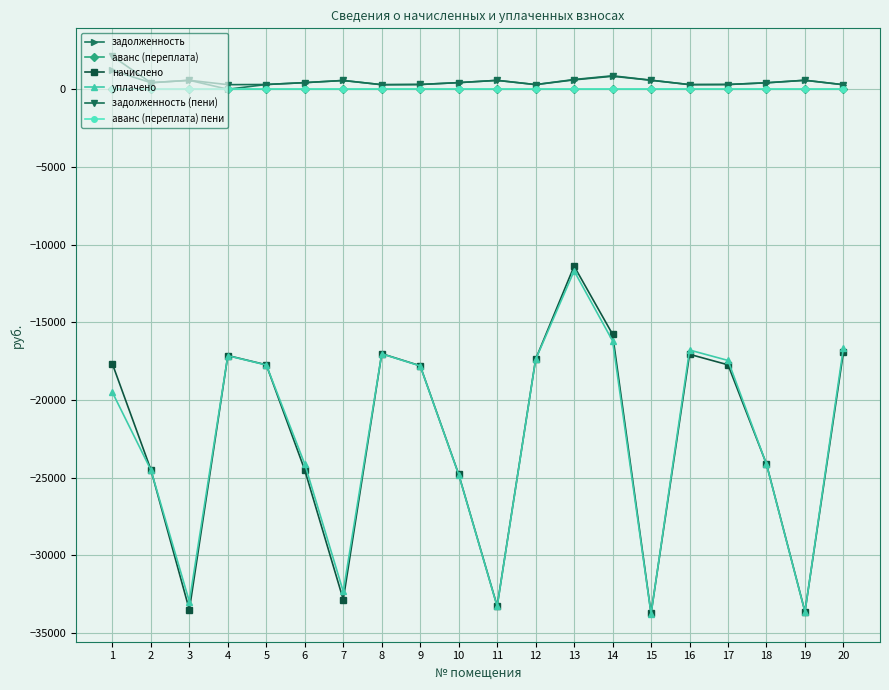

How many values in the начислено series exceed -17741?

8